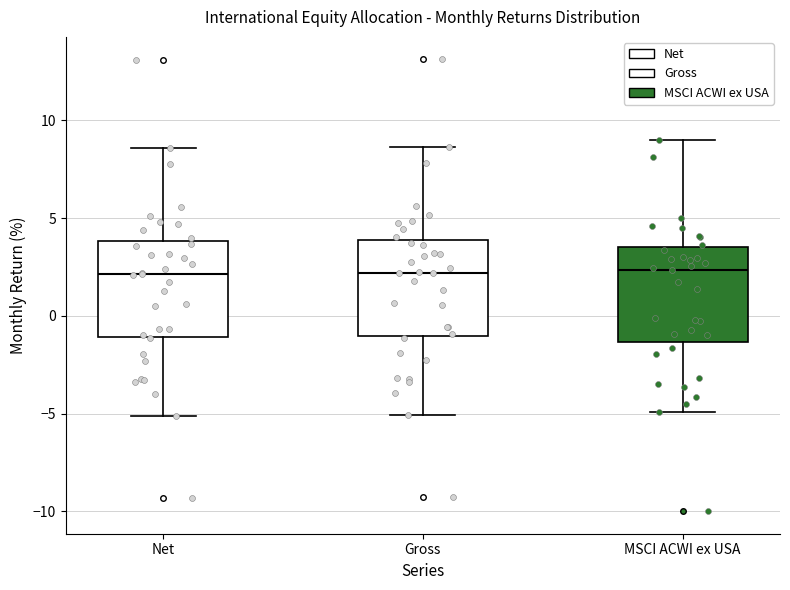

Reading left to right, transcribe this box plot: for each box, give where its median line is, the range the box spans, and where its two whiskers end, as read against the y-axis. The values are not printed on the chart, so give them approximately, as read against the axis.

Net: median 2.0, box -1.0 to 4.0, whiskers -5.0 to 8.5
Gross: median 2.0, box -1.0 to 4.0, whiskers -5.0 to 8.5
MSCI ACWI ex USA: median 2.5, box -1.5 to 3.5, whiskers -5.0 to 9.0